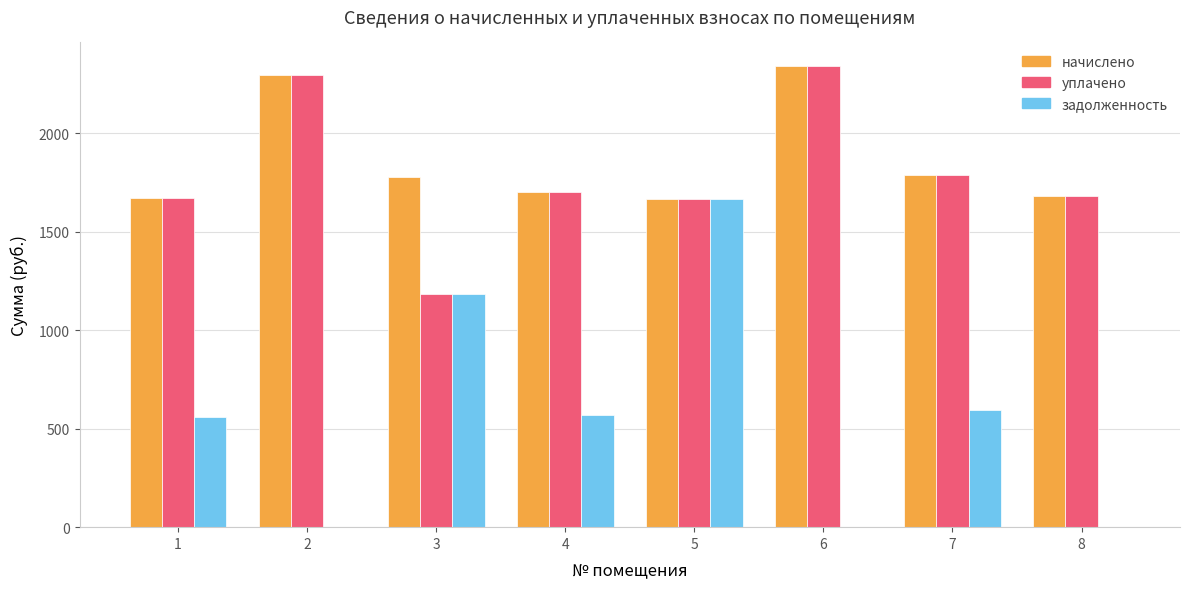

What is the maximum value shown in the chart?

2342.6